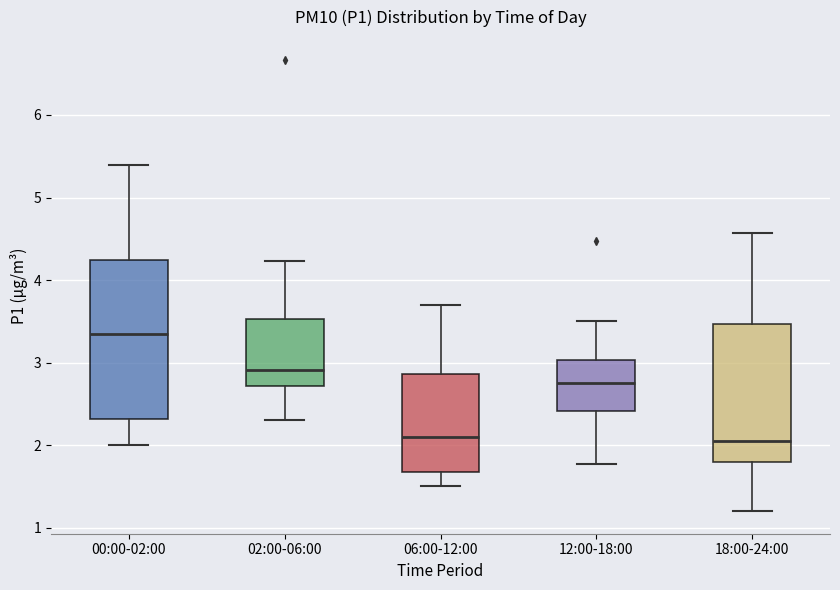

Comparing the boxes themselves (not the whiskers), which one is the tallest?

00:00-02:00